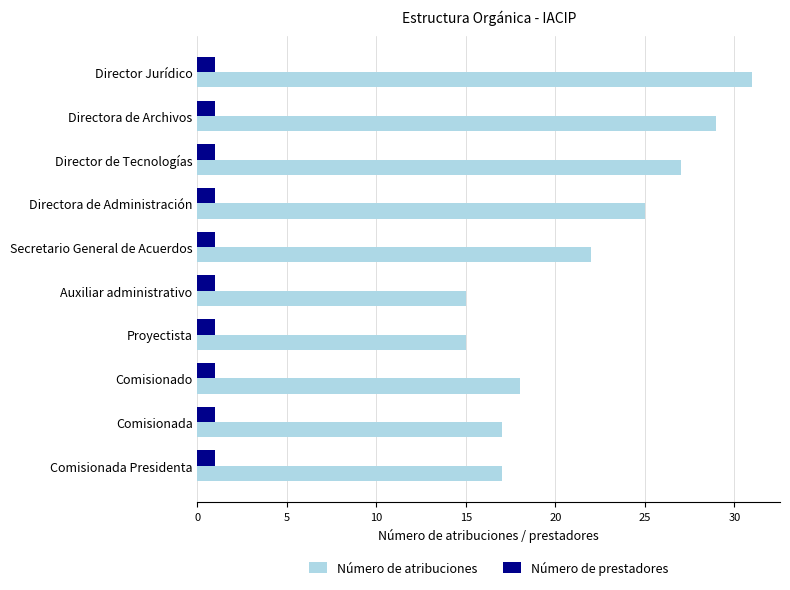

True or false: Número de prestadores has a value of 1 at Comisionada Presidenta.

True